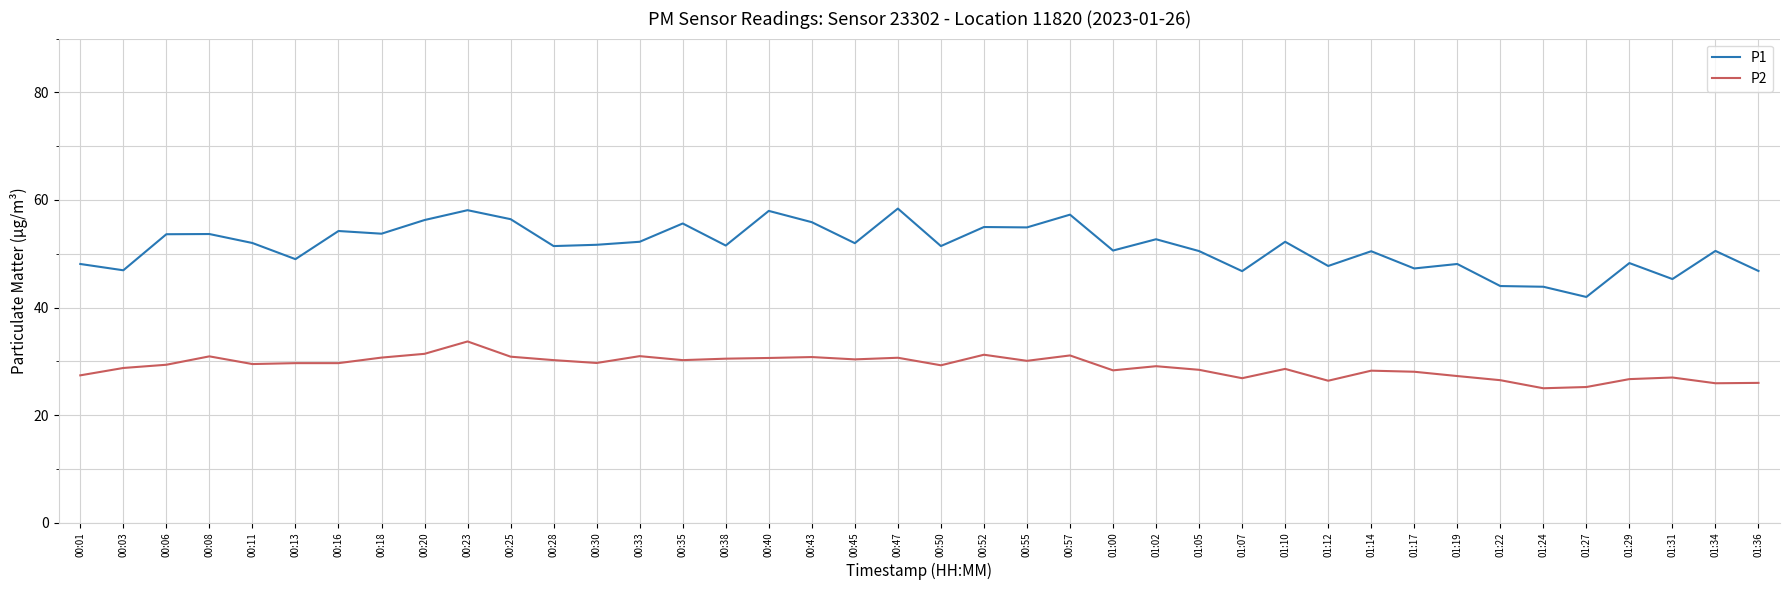

True or false: P2 and P1 intersect in this chart.

False